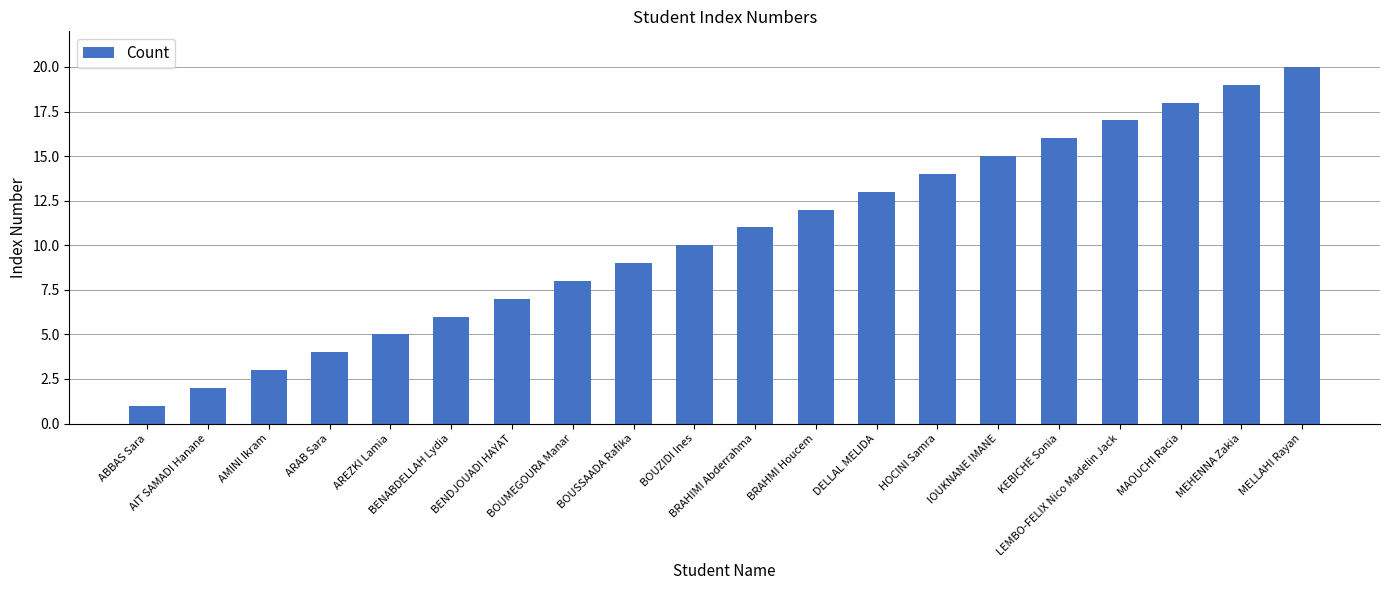

How many data points does each series have?

20